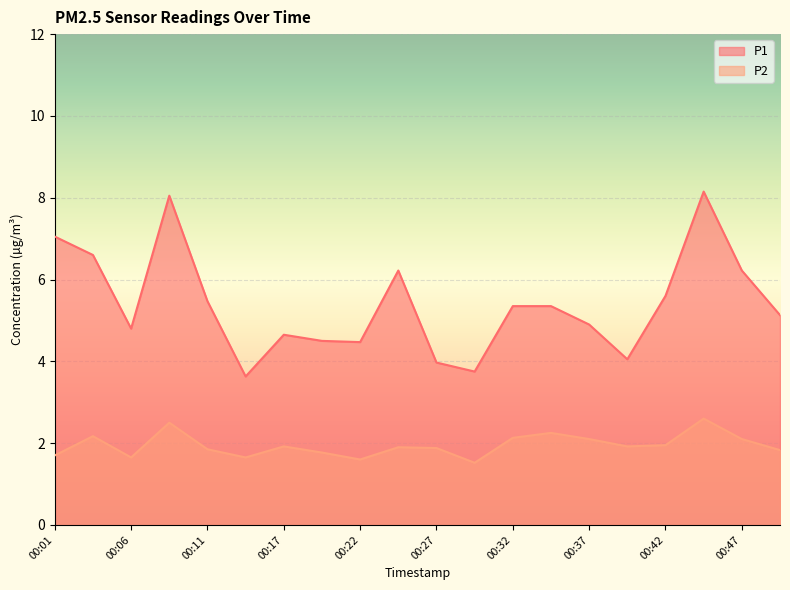

Reading right to left, list all the values displayed in this chart.

P1: 5.1	6.2	8.2	5.6	4.0	4.9	5.3	5.3	3.8	4.0	6.2	4.5	4.5	4.7	3.6	5.5	8.1	4.8	6.6	7.0
P2: 1.8	2.1	2.6	1.9	1.9	2.1	2.2	2.1	1.5	1.9	1.9	1.6	1.8	1.9	1.6	1.9	2.5	1.6	2.2	1.7